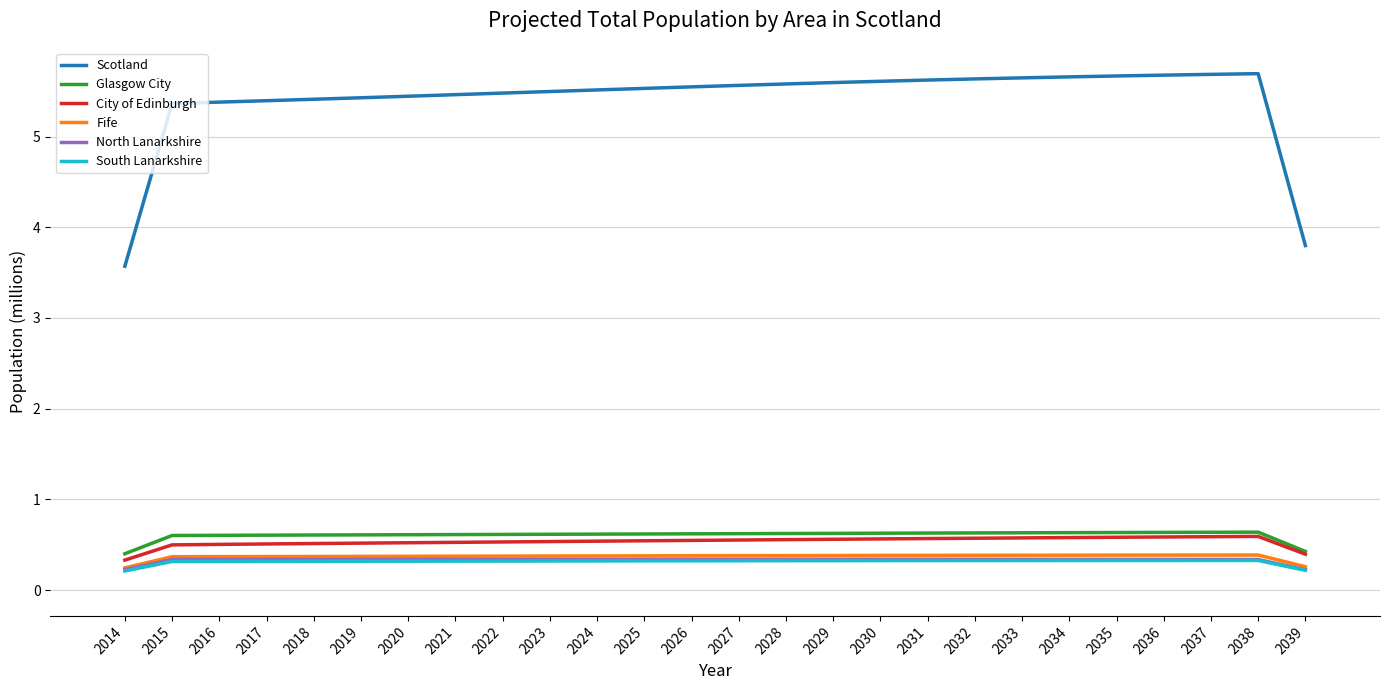

What is the difference between the maximum and minimum values in the South Lanarkshire series?

0.1